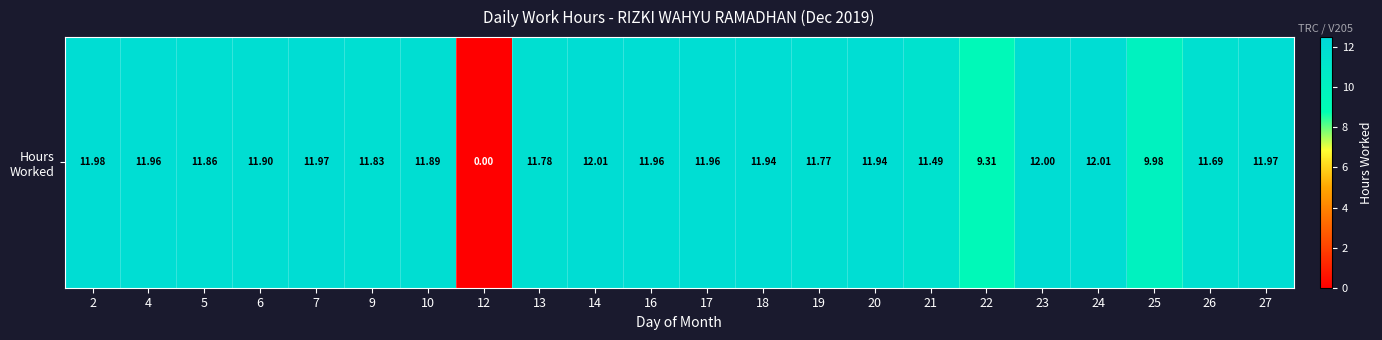

What is the change in value from 12 to 13?

+11.8